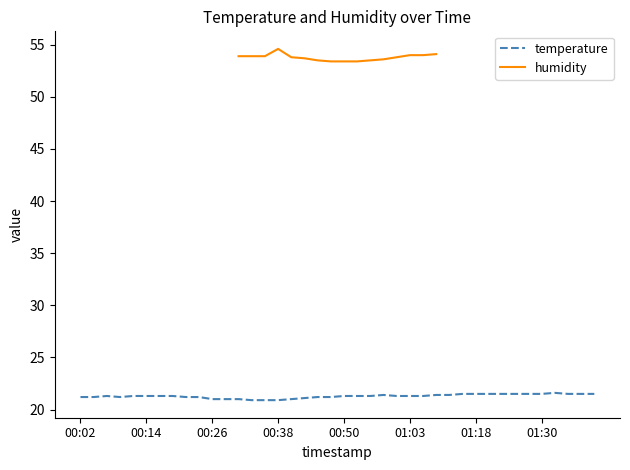

What is the ratio of the value at 00:50 to the value at 00:16?

1.0